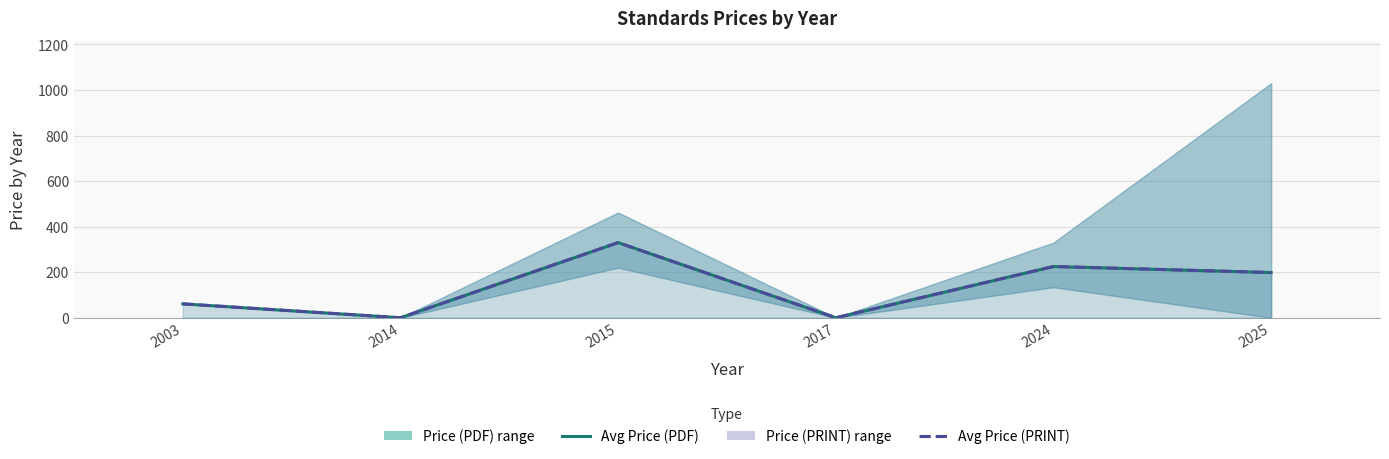

At which category is the sum across all series the highest?

2015